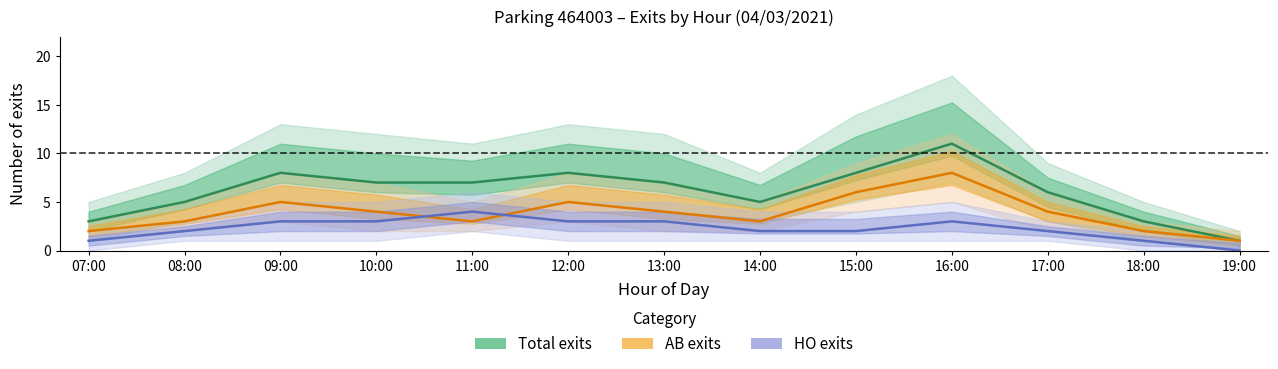

How many data points in AB exits are above 4?

4